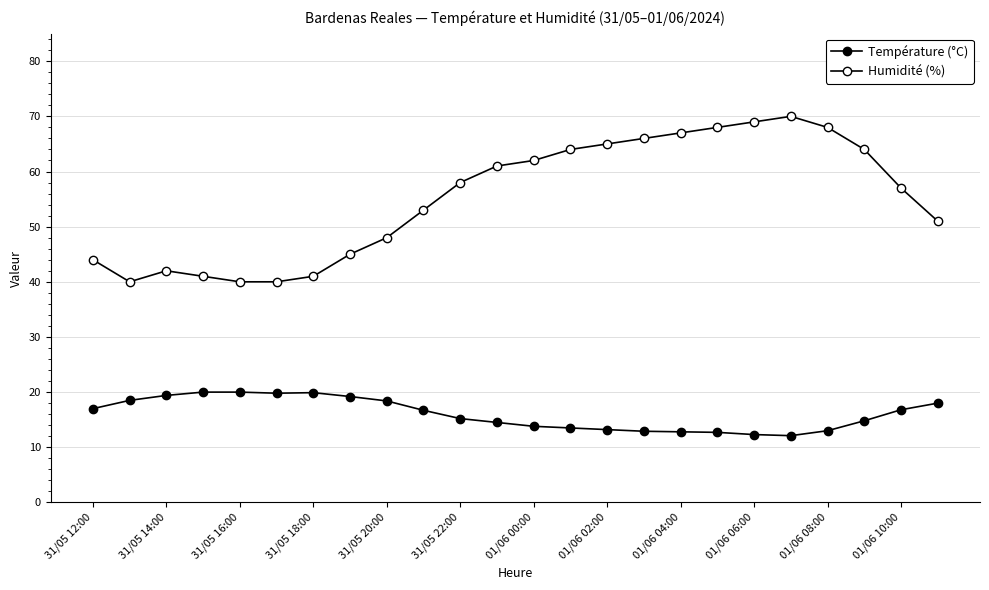

Which series has the widest spread of values?

Humidité (%)